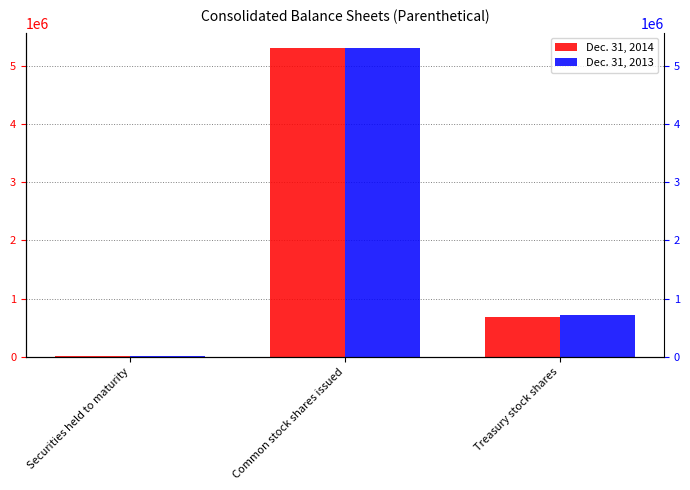

What are all the series names shown in the legend?

Dec. 31, 2014, Dec. 31, 2013